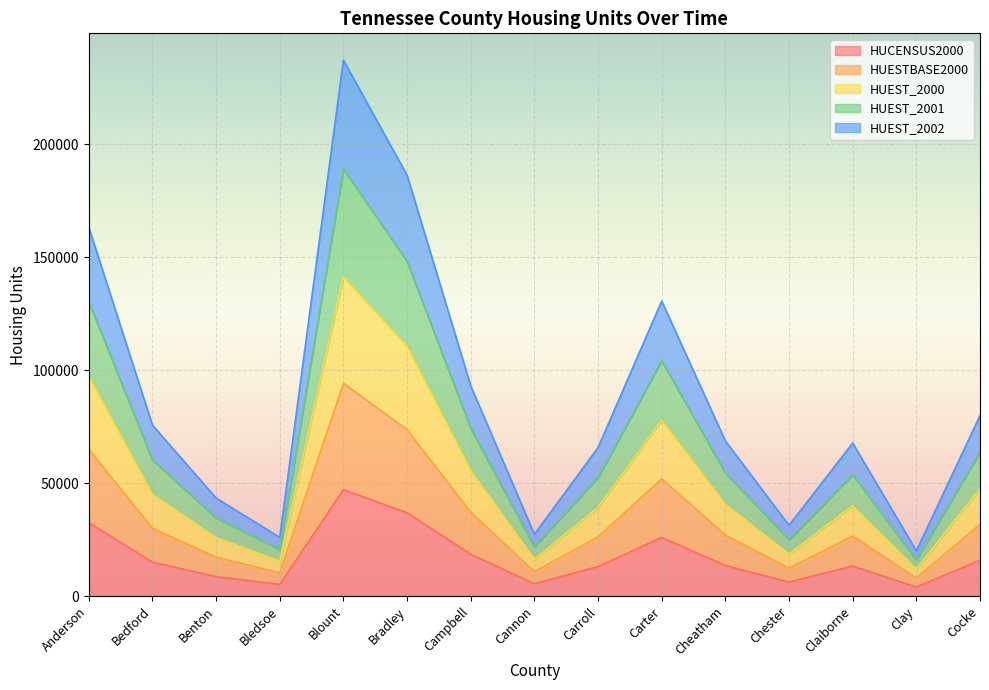

How many interior local valleys does the HUEST_2002 series have?

4